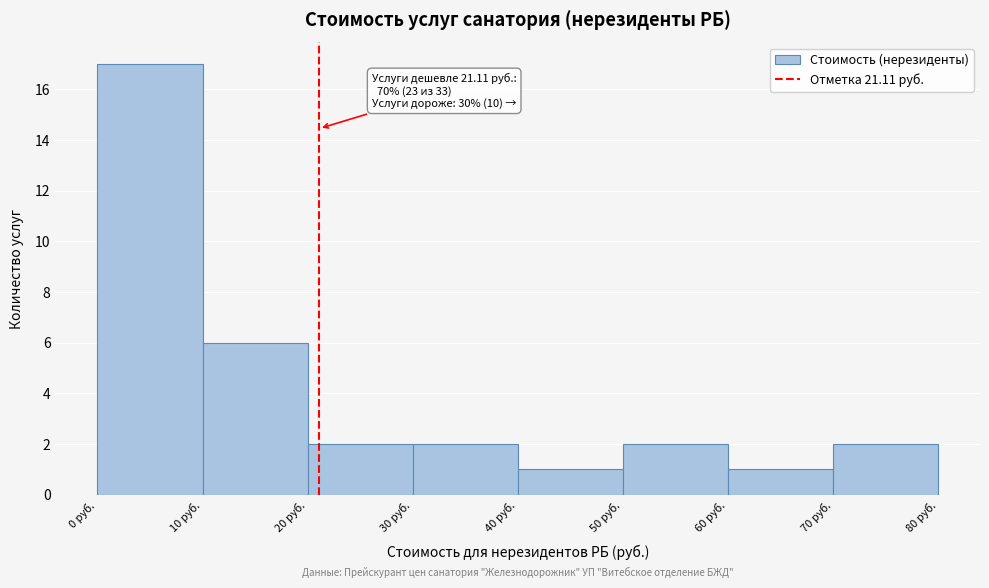

Over which range of the x-axis is the bar tallest?

0 to 10